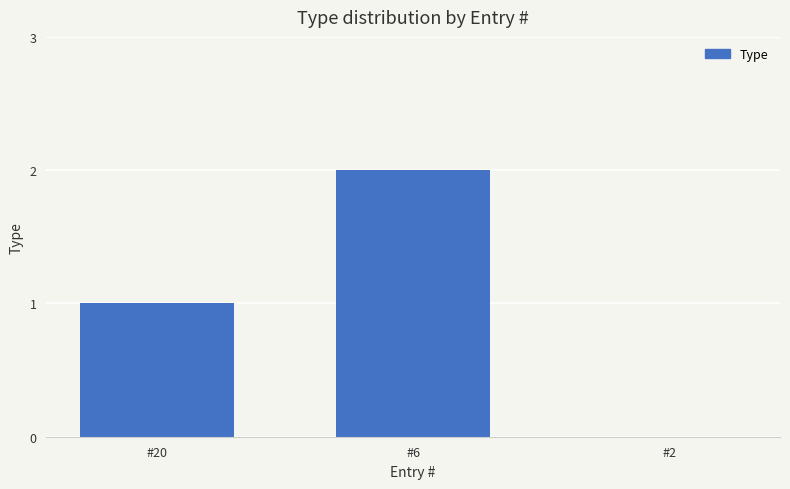

How many series are shown in this chart?

1